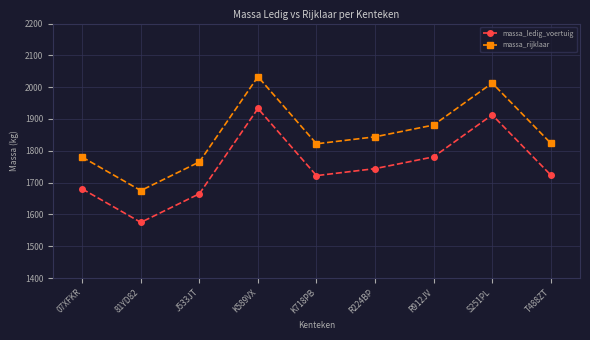

What is the difference between the second highest and minimum values in the massa_ledig_voertuig series?

338